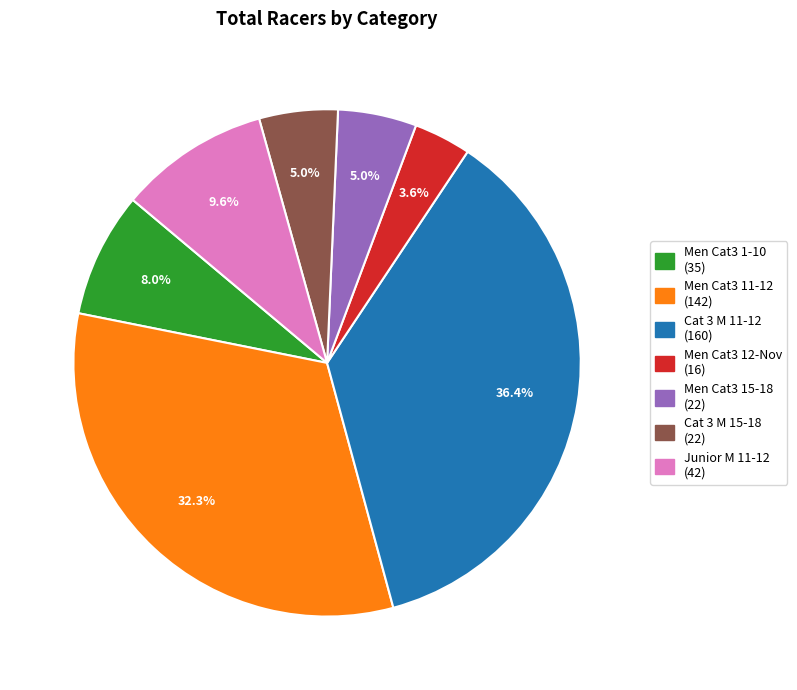

Is Junior M 11-12 the majority of the pie?

No